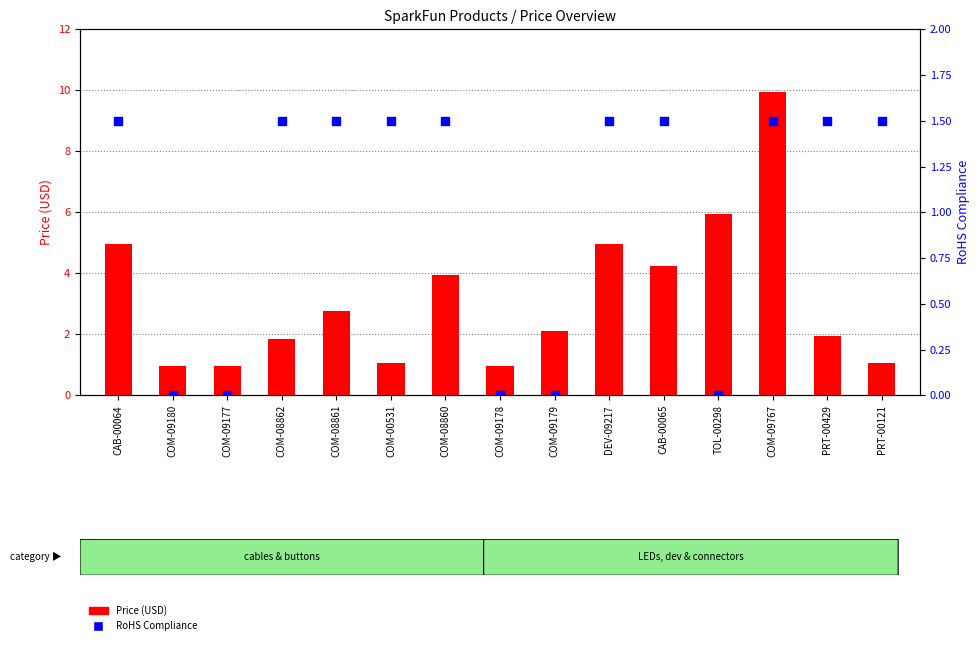

At how many categories does at least one series exceed 0?

15